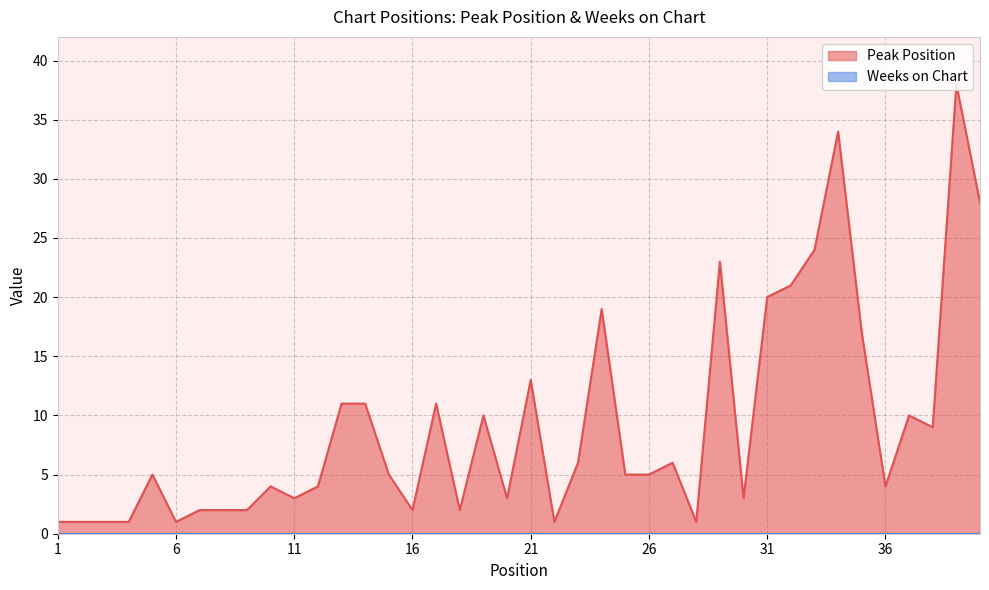

How many data points are above 5?

18